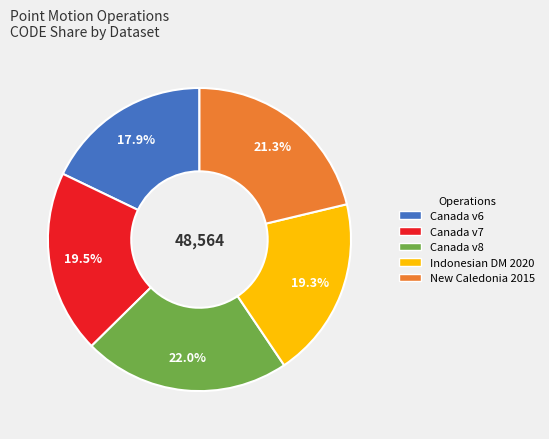

What is the ratio of the value at Canada v7 to the value at Canada v6?

1.1